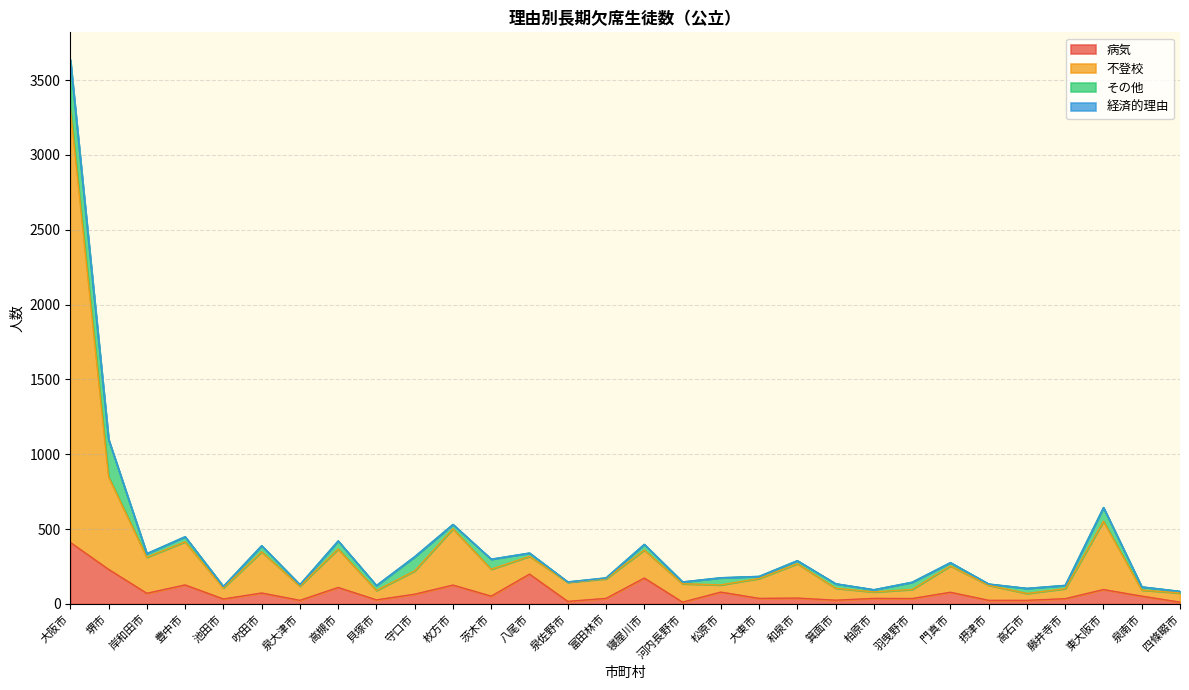

At which category is the sum across all series the highest?

大阪市